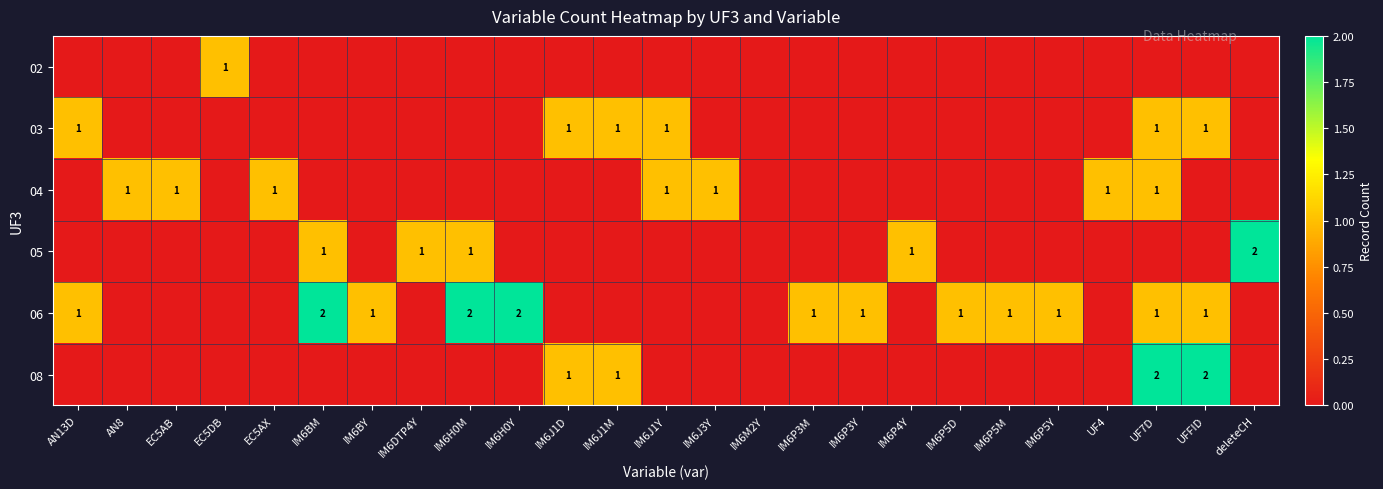

The 05 series shows 1 at IM6DTP4Y. True or false?

True